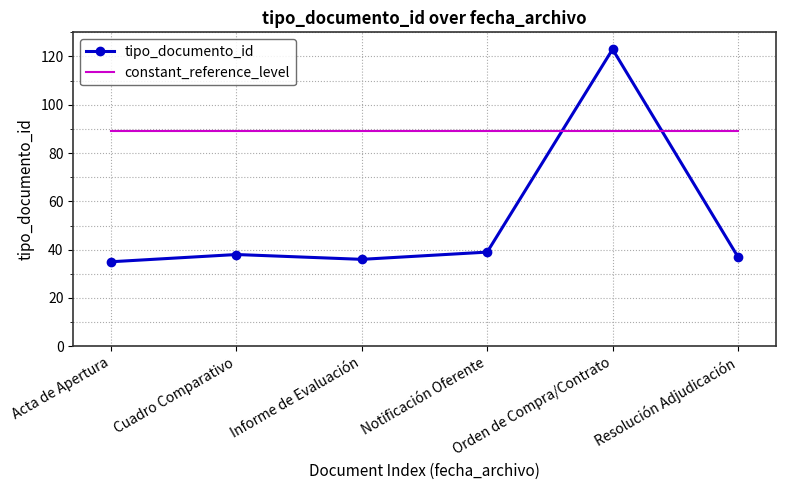

How many distinct data groups are displayed?

2